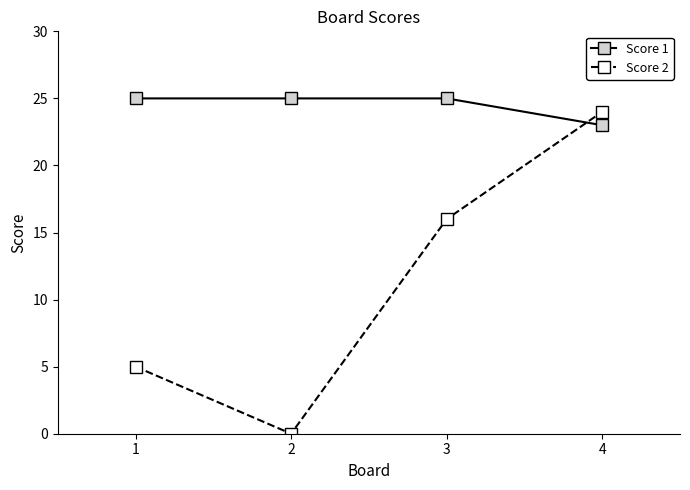

How many values in Score 2 are above zero?

3